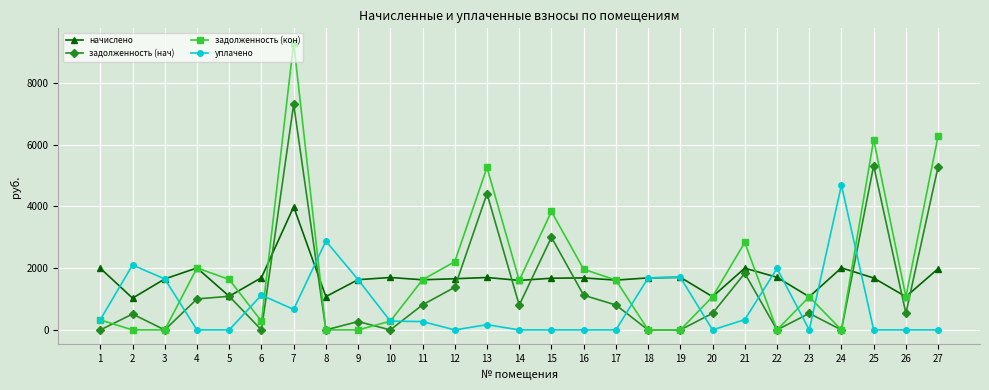

What is the value of the начислено point at the 1st from the left?

1995.8